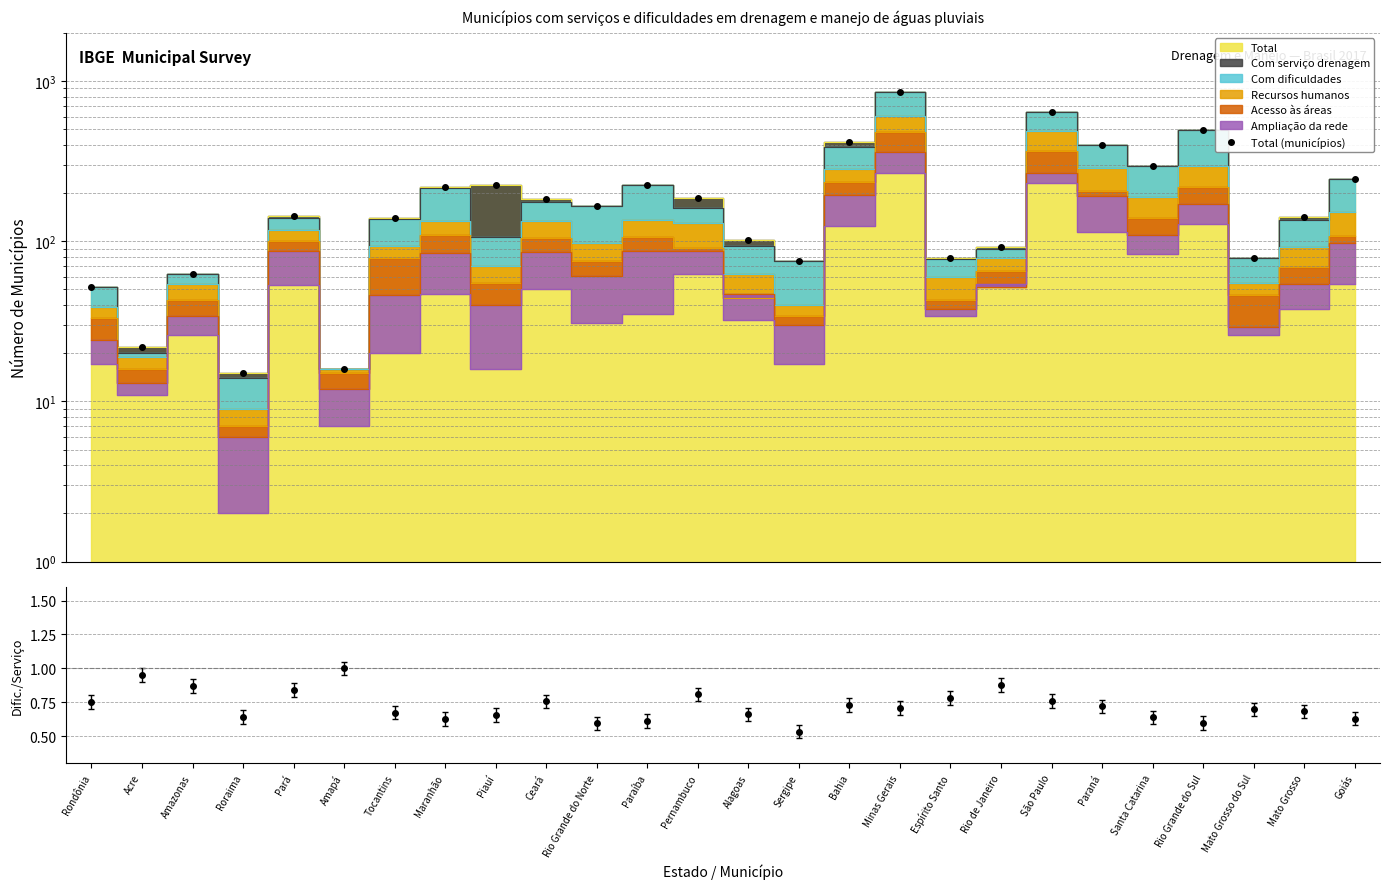

How many lines are shown in the chart?

1